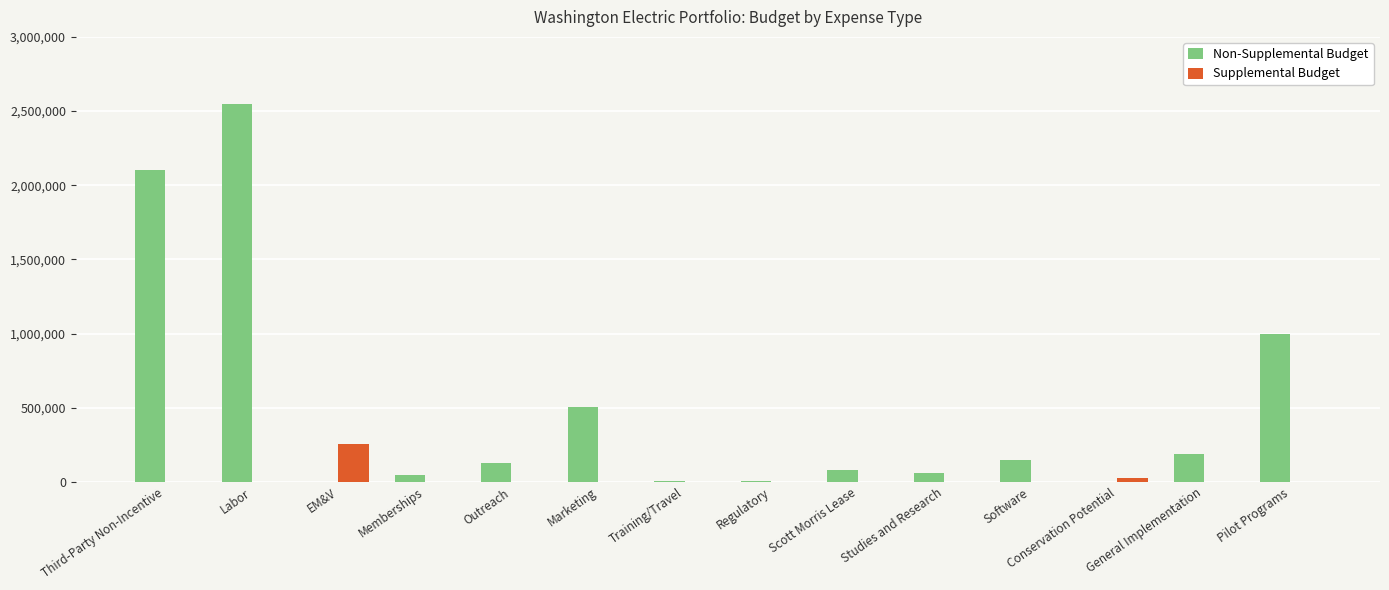

The value of Supplemental Budget at Regulatory is 0. True or false?

True